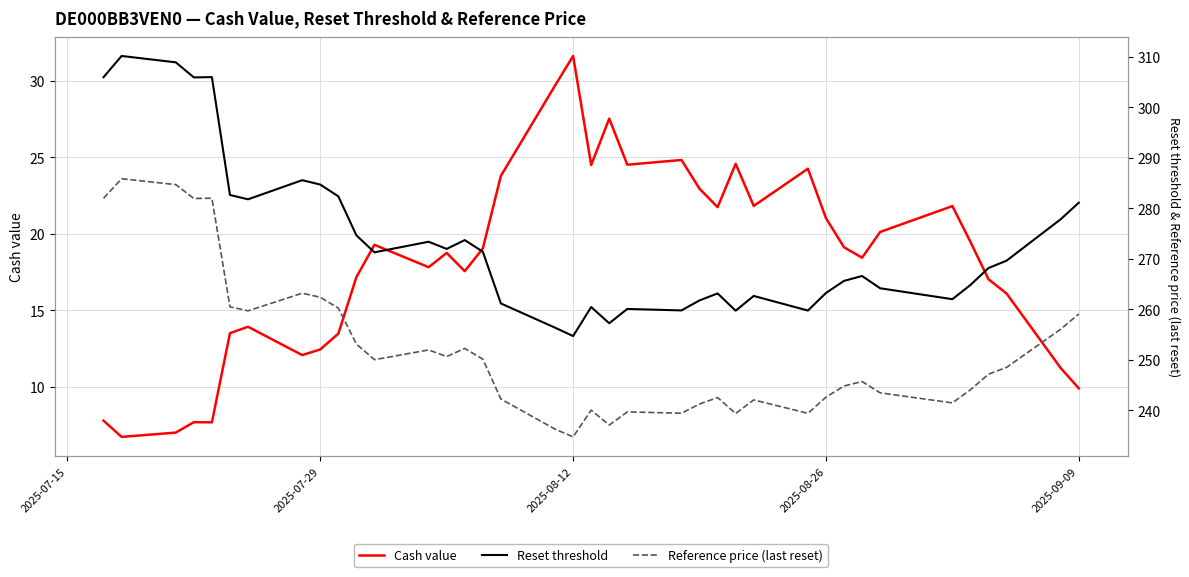

The value of Cash value at 2025-08-12 is 54.9. True or false?

False